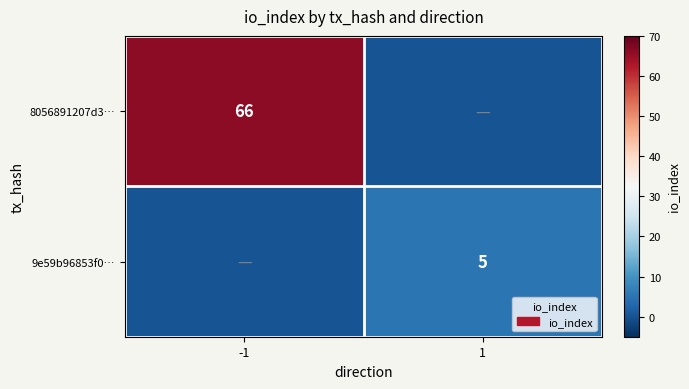

What is the spread (max minus min) of values at 1?

5